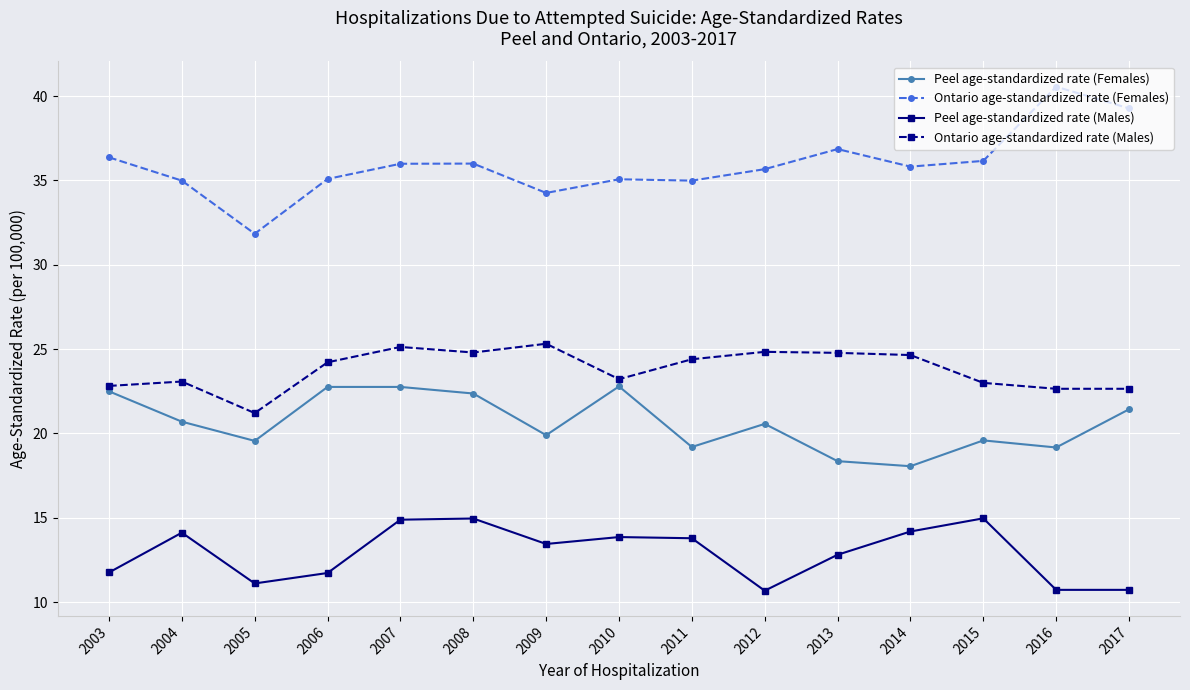

At which category does Peel age-standardized rate (Females) reach its first local valley?

2005